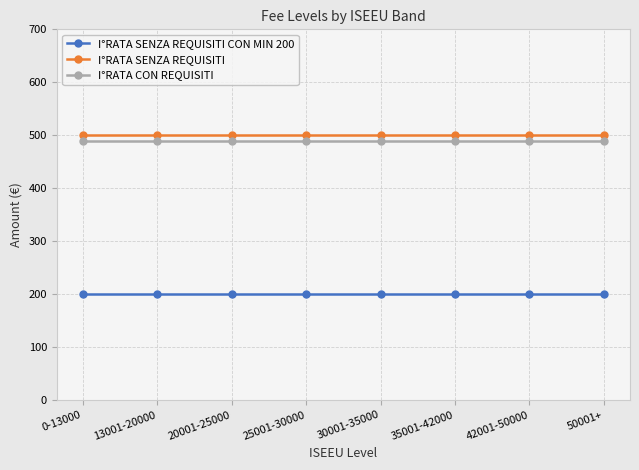

What is the value of the I°RATA SENZA REQUISITI point at the 1st from the left?

500